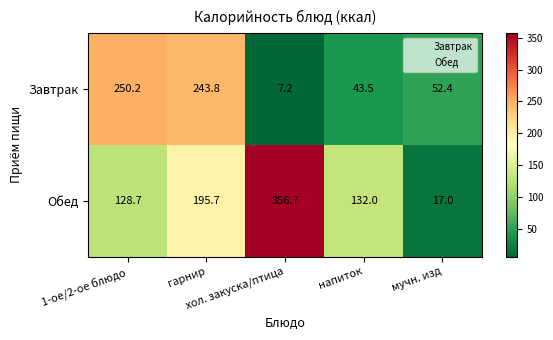

What is the total value across all series at напиток?

175.5